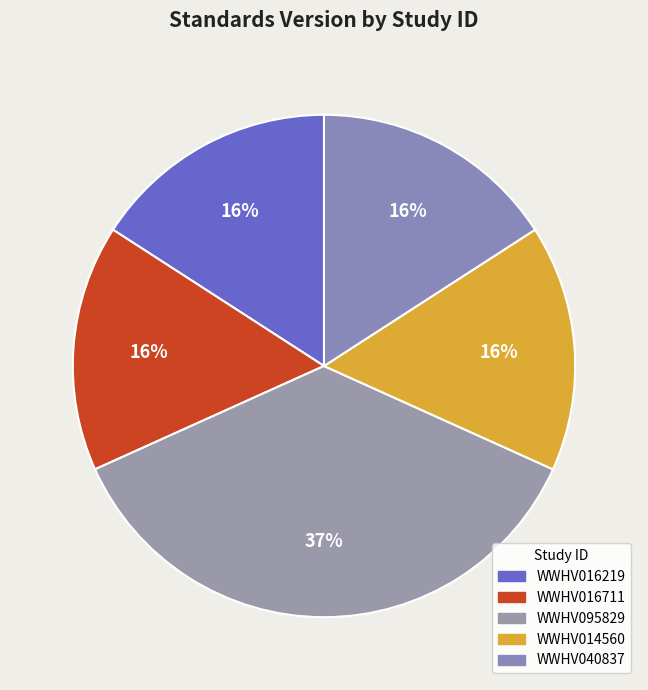

Is WWHV016711 the majority of the pie?

No